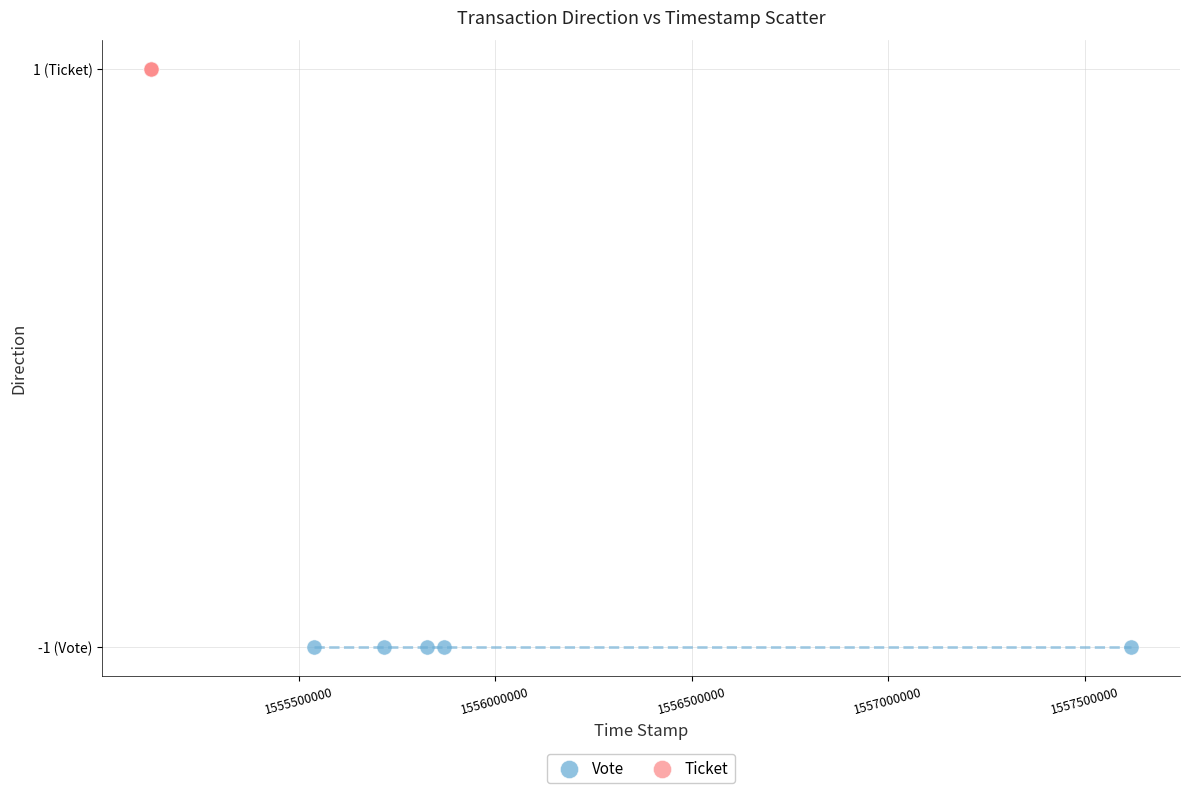

Which series contains the highest Y value?

Ticket